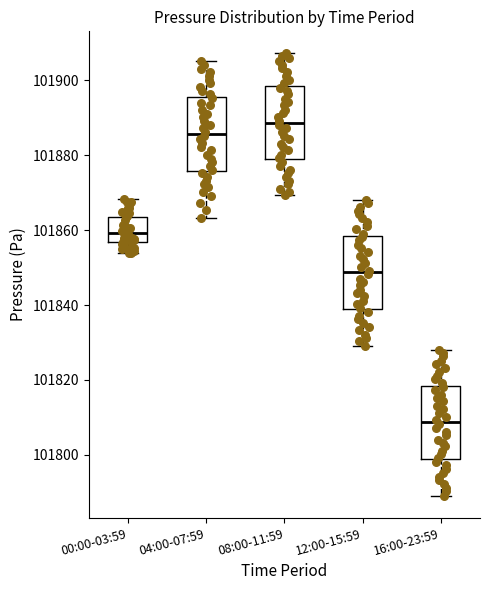

Which box has the lowest median line?

16:00-23:59